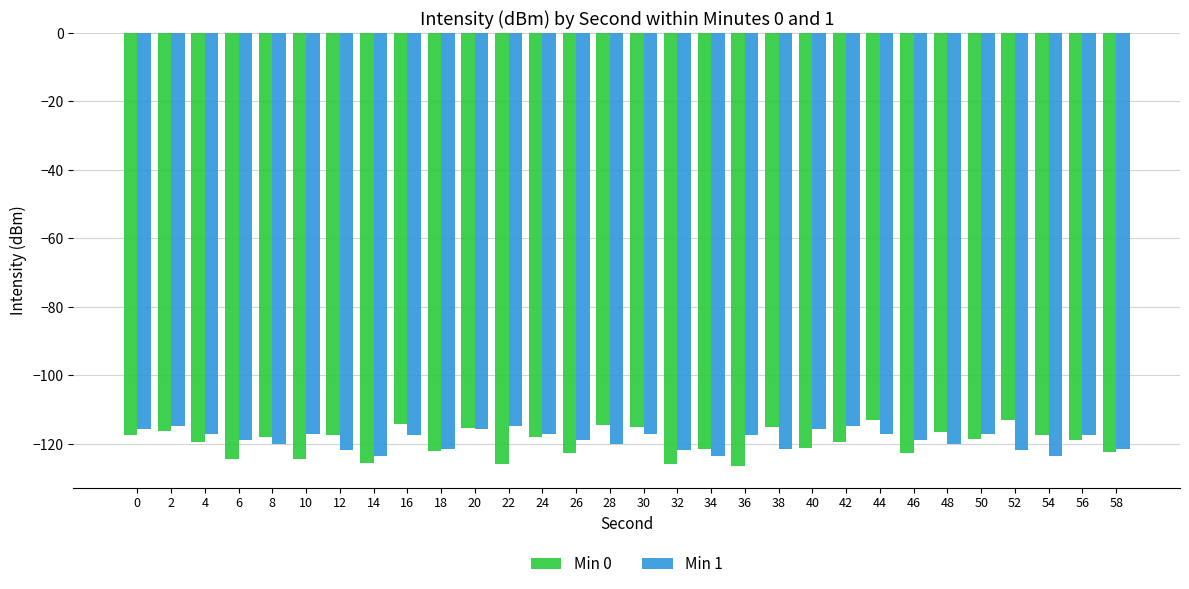

Is it true that Min 0 equals -52.6 at 32?

False